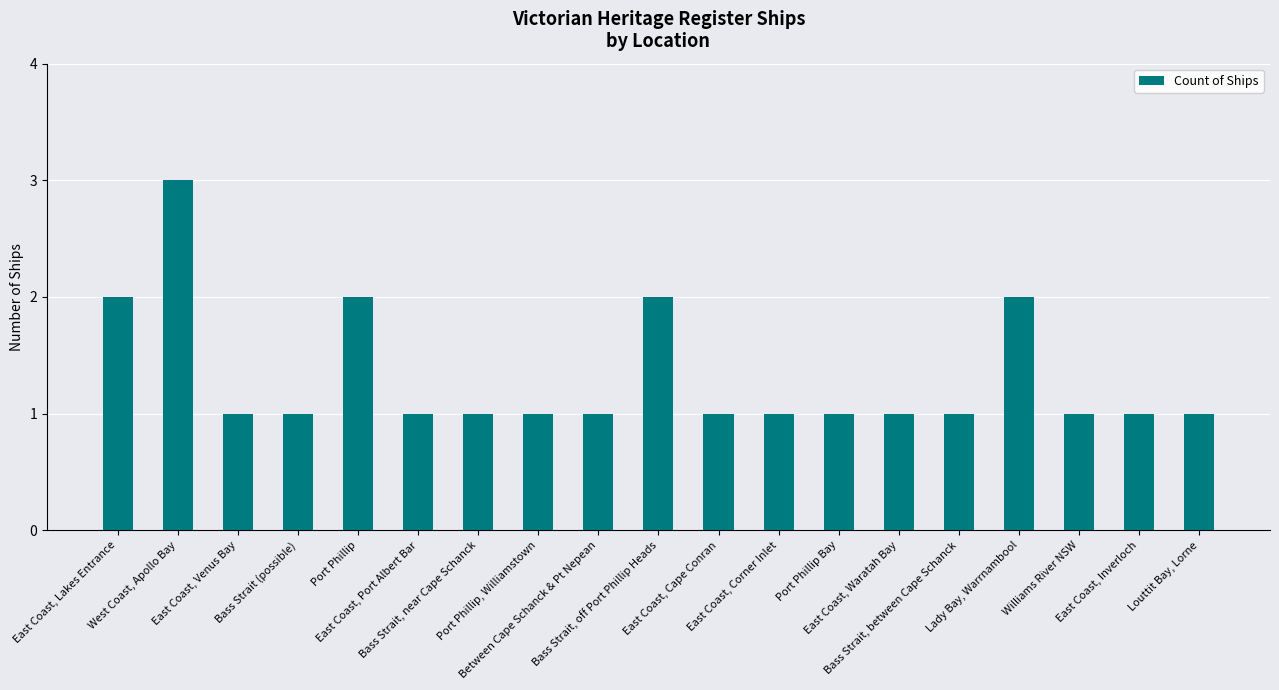

What is the minimum value shown in the chart?

1